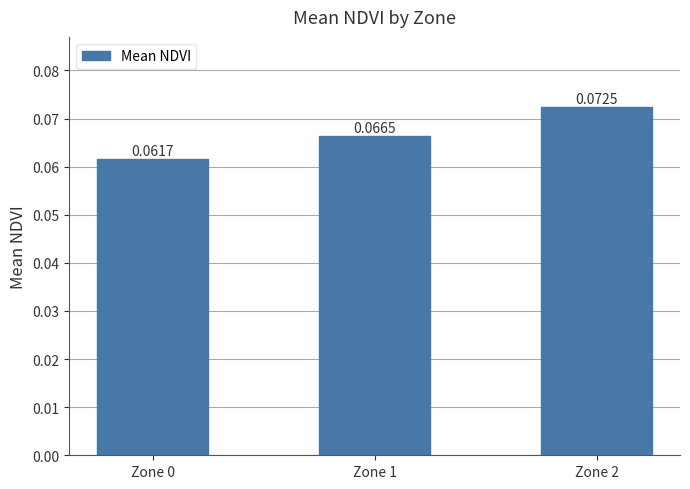

How many bars are there in total?

3